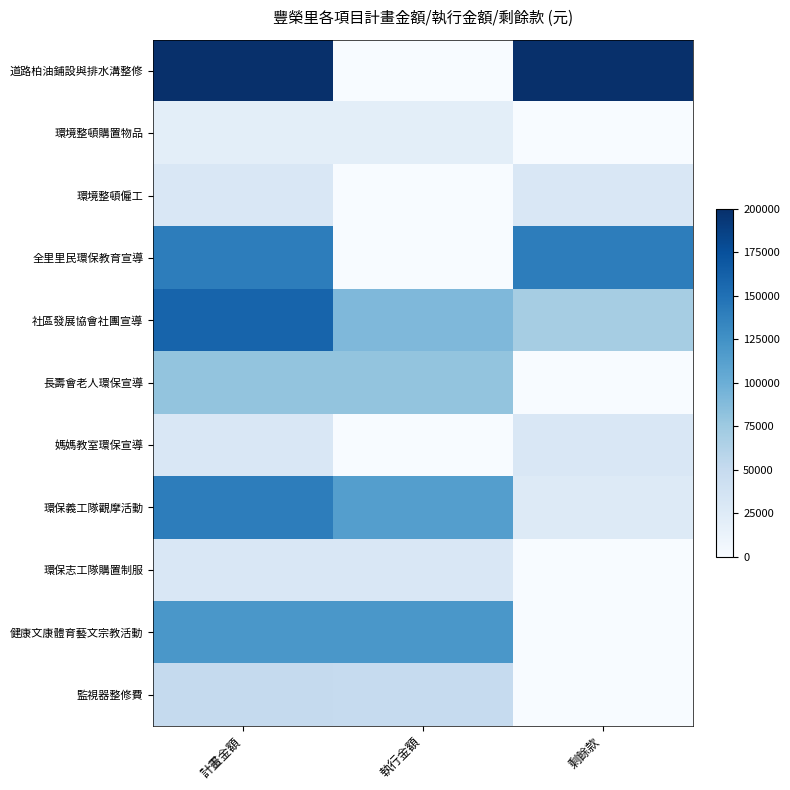

Which series has the largest range (max minus min)?

道路柏油鋪設與排水溝整修